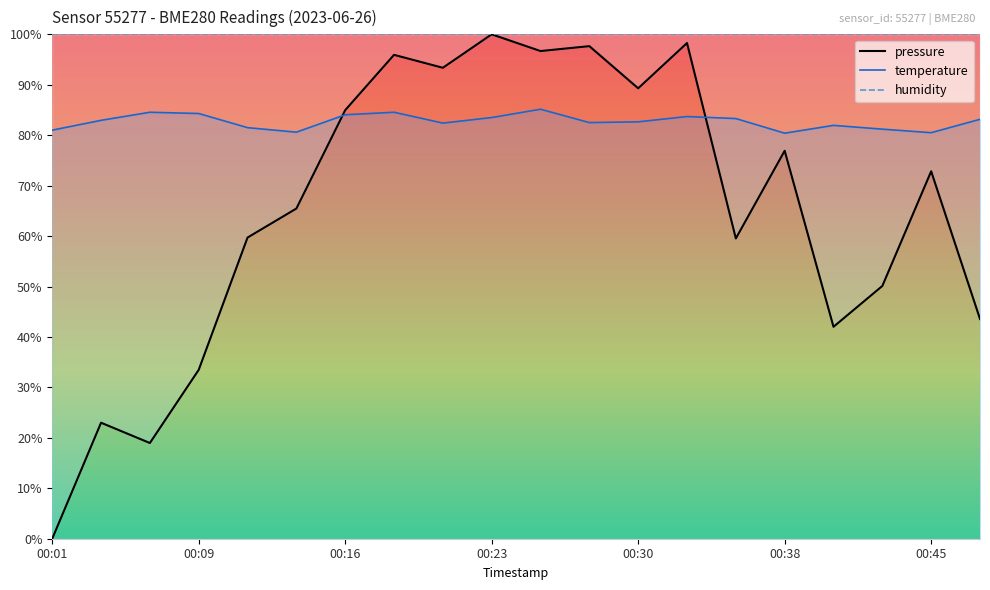

The humidity series shows 38.4 at 16. True or false?

False